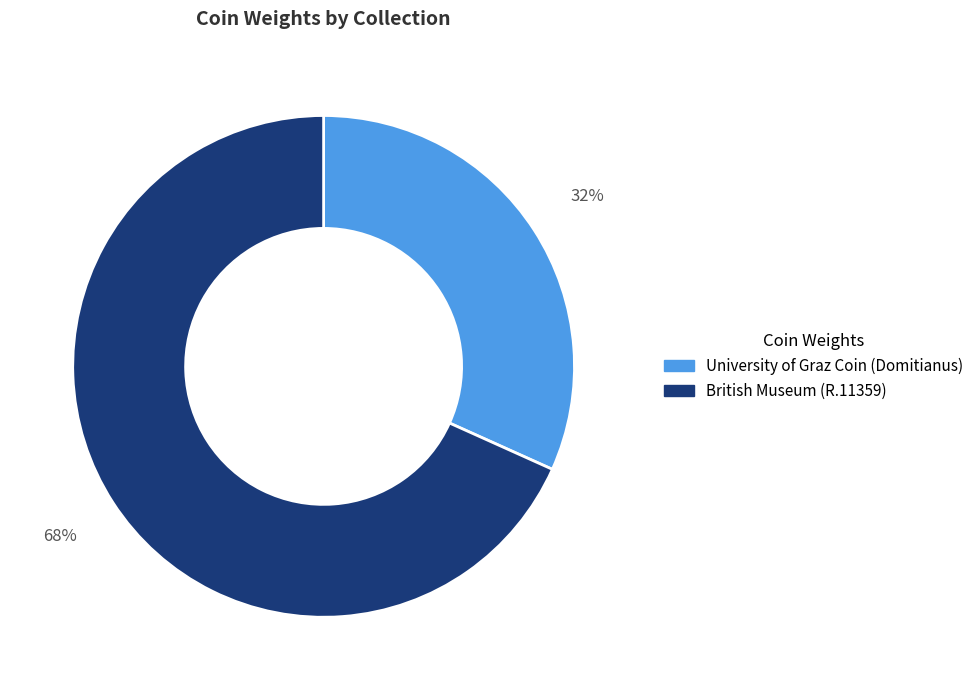

To the nearest percent, what is the combined percentage of University of Graz Coin (Domitianus) and British Museum (R.11359)?

100%